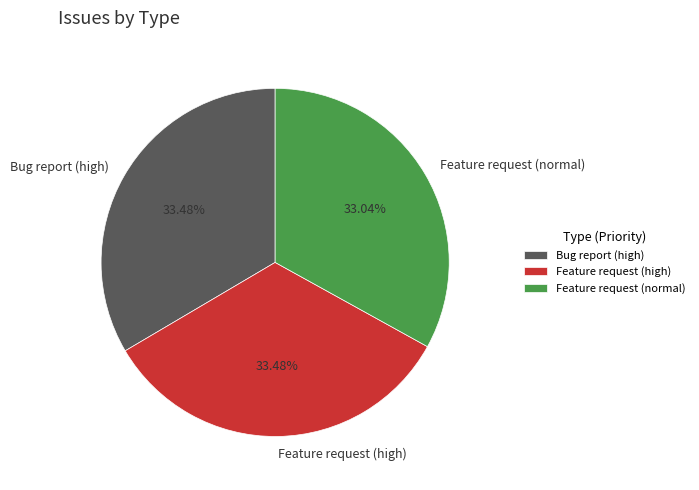

Does Bug report (high) account for over 50% of the chart?

No